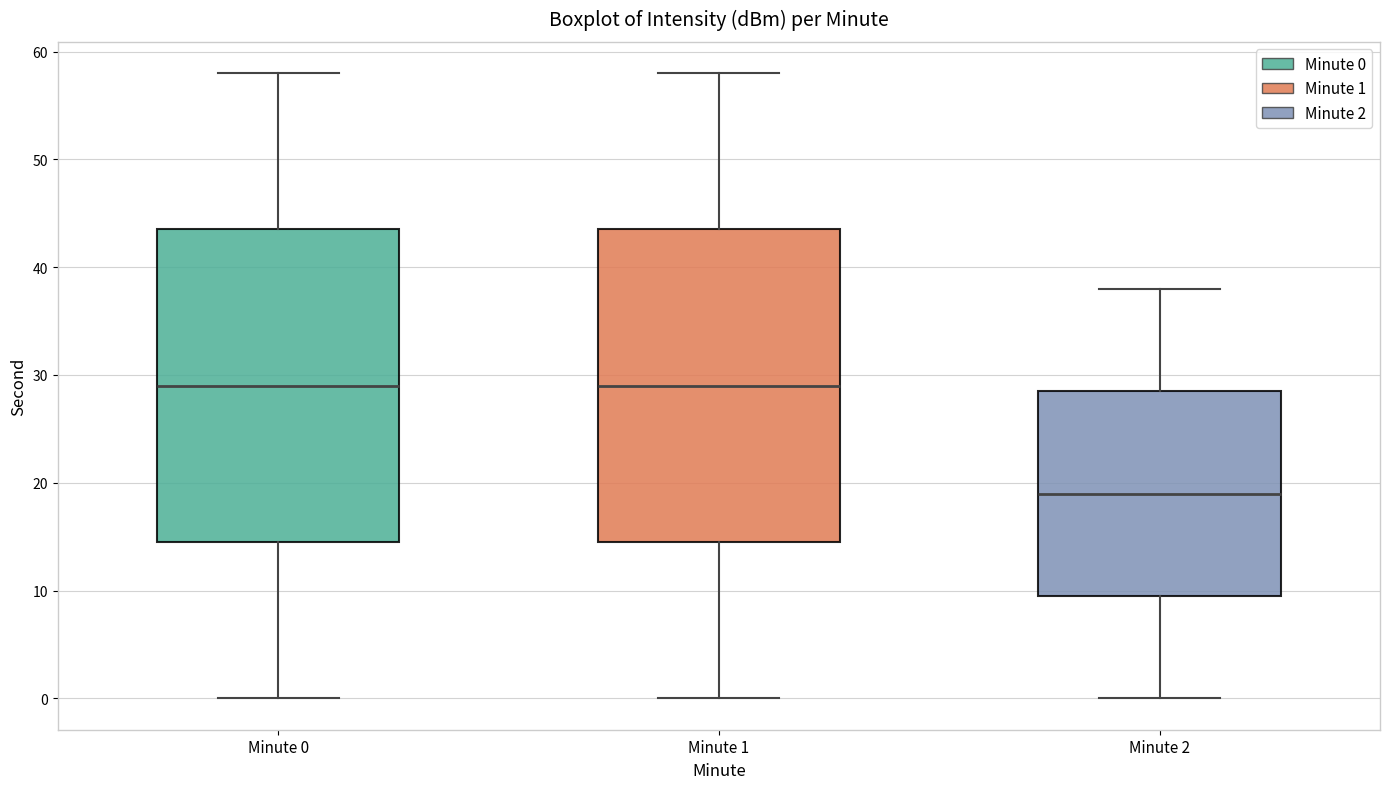

Reading left to right, read every box against the y-axis: the position of its median line, the range the box covers, and the ends of its whiskers. The values are not printed on the chart, so give them approximately, as read against the axis.

Minute 0: median 29, box 15 to 44, whiskers 0 to 58
Minute 1: median 29, box 15 to 44, whiskers 0 to 58
Minute 2: median 19, box 10 to 29, whiskers 0 to 38